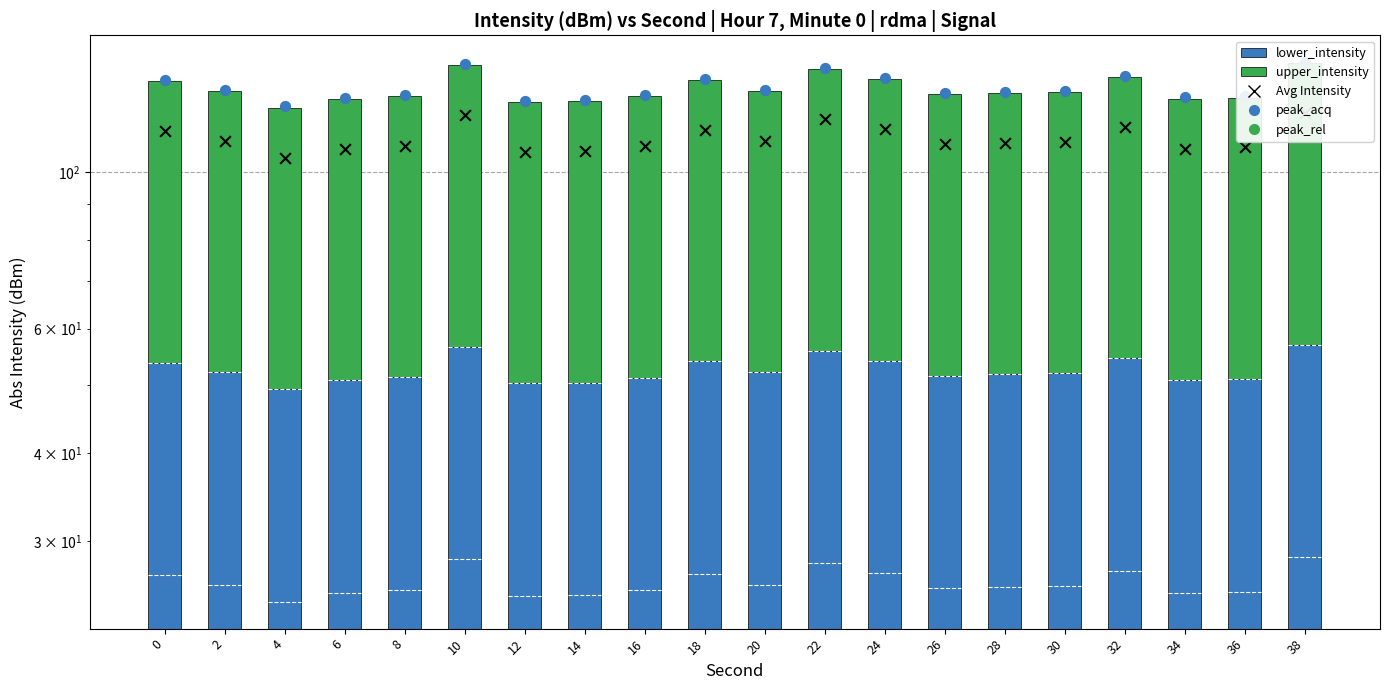

At how many categories does at least one series exceed 50?

20